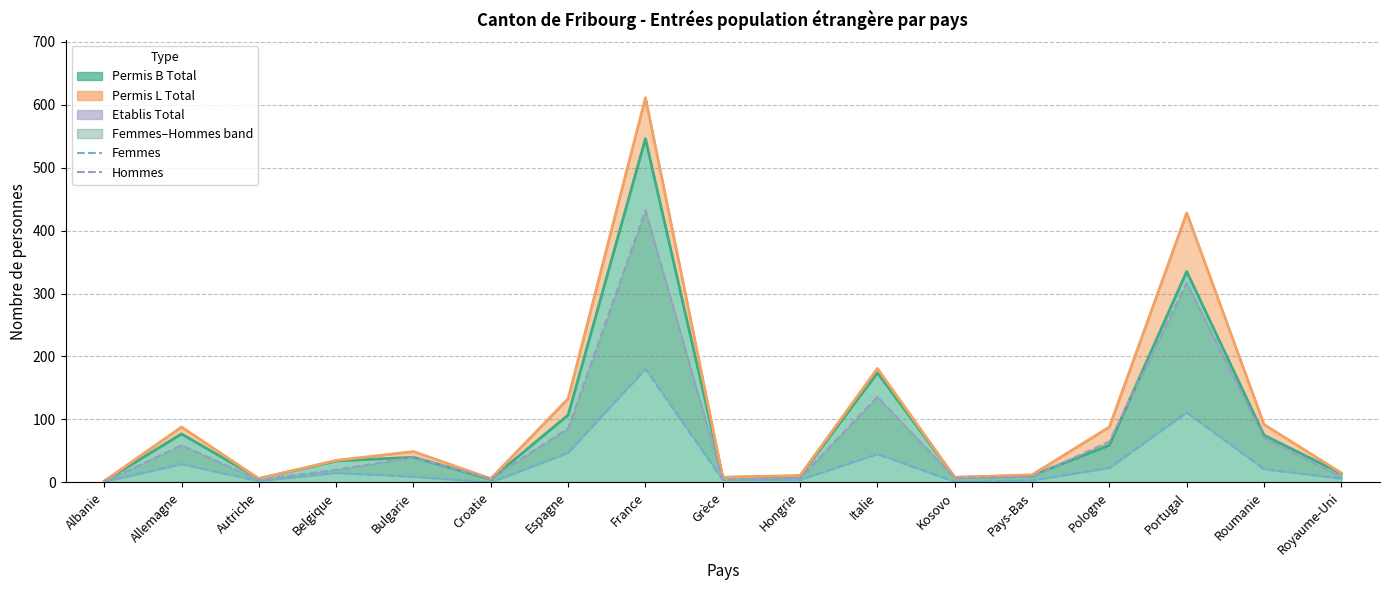

At which category does the chart reach its minimum across all series?

Croatie